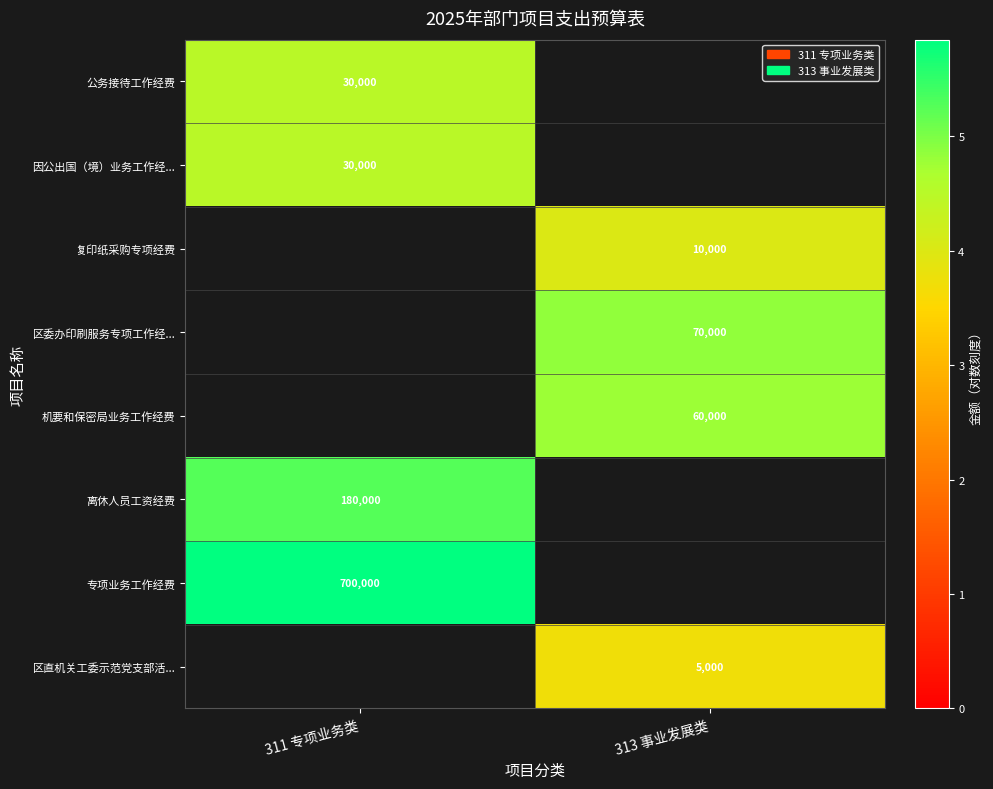

Is the value of 因公出国（境）业务工作经... at 311 专项业务类 greater than the value of 专项业务工作经费 at 311 专项业务类?

No